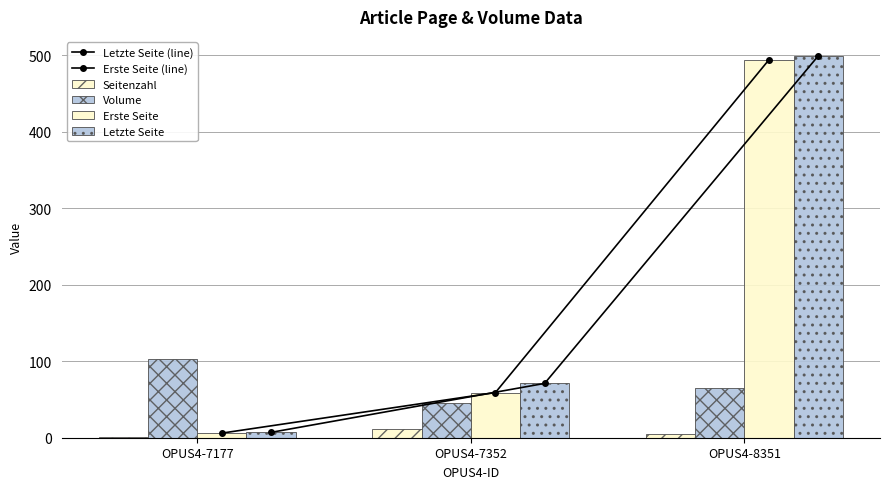

Which category has the highest value in the Erste Seite series?

OPUS4-8351